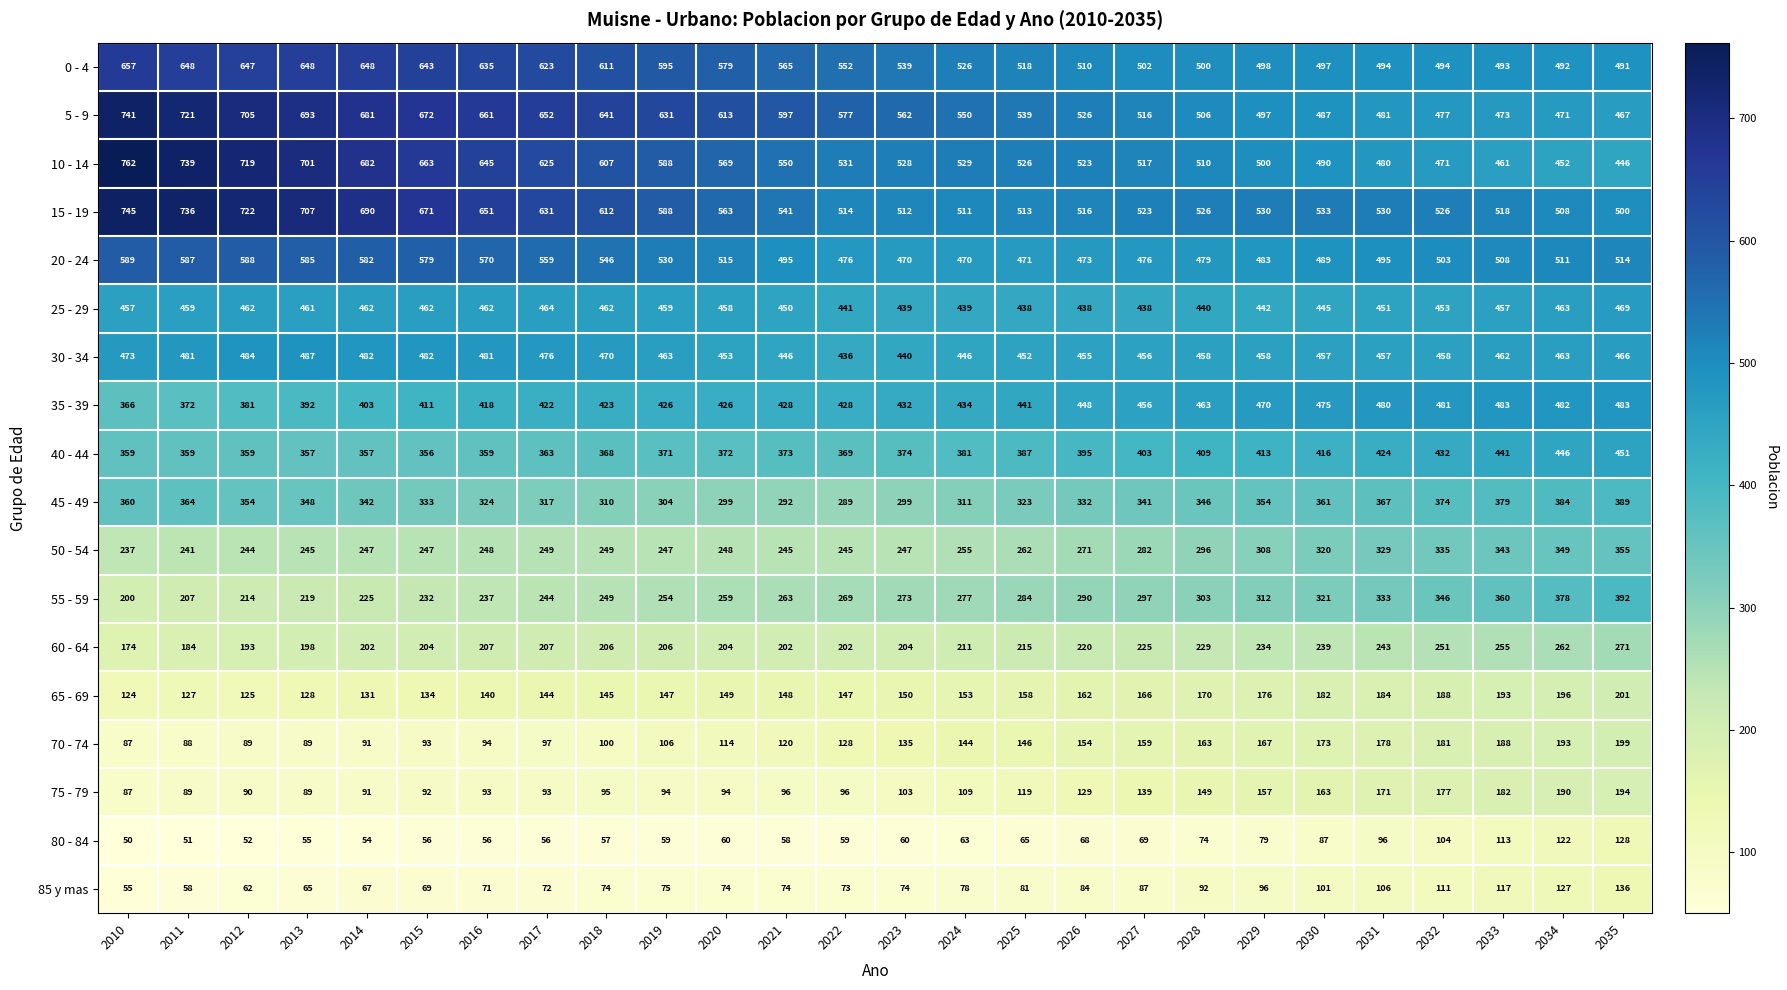

Where is 25 - 29 nearest to the value 453?

2032